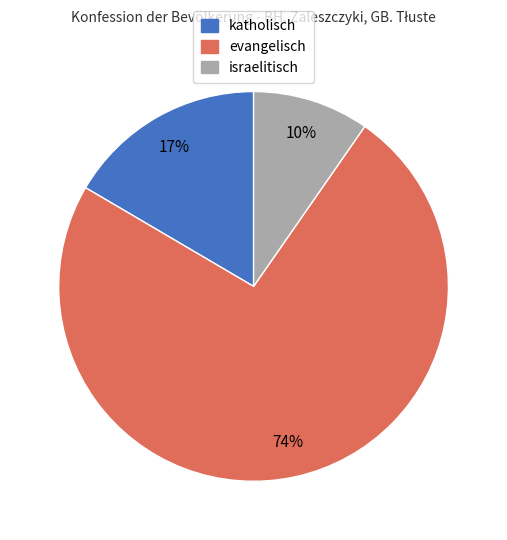

How many segments does this pie chart have?

3